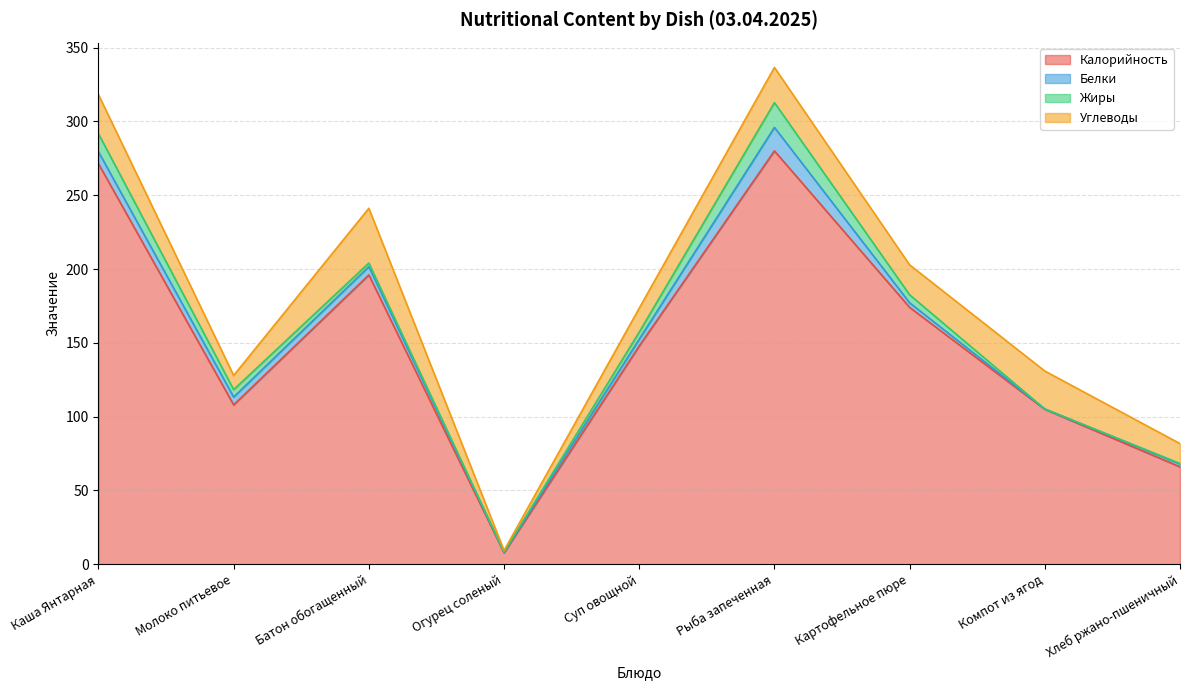

True or false: Углеводы and Жиры cross at least once.

False